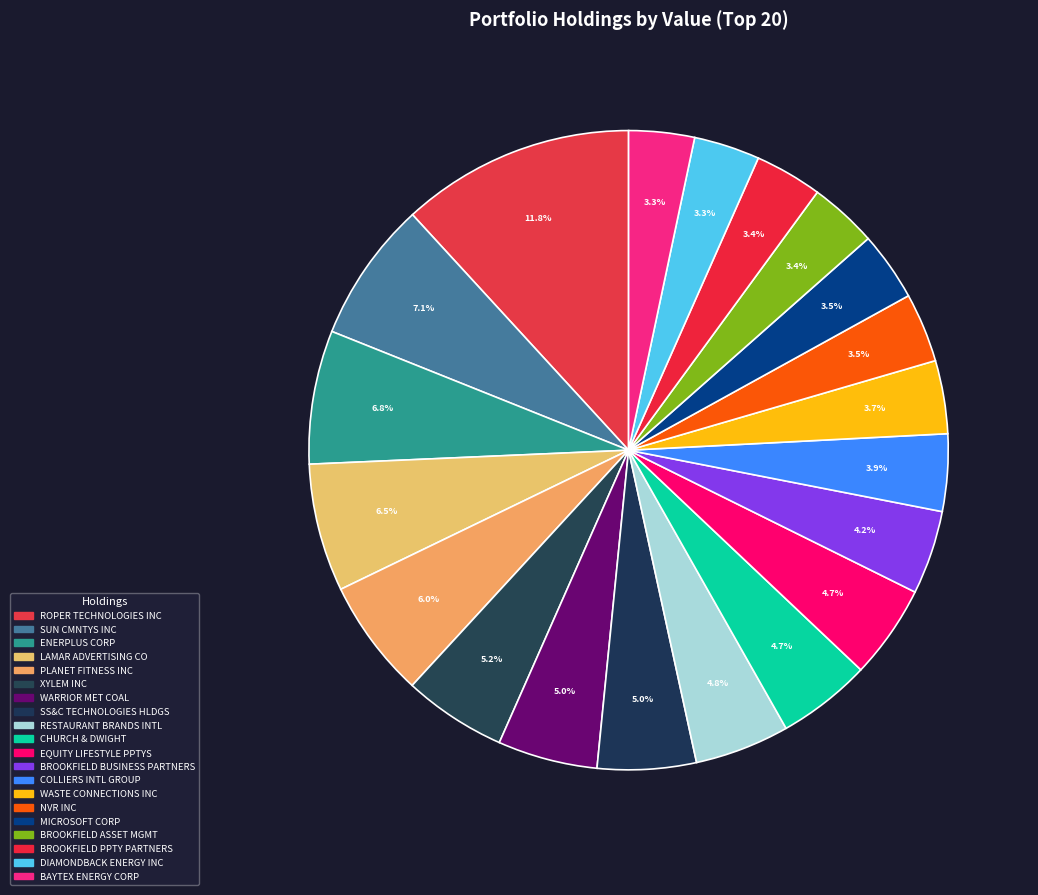

How many slices are in this pie chart?

20